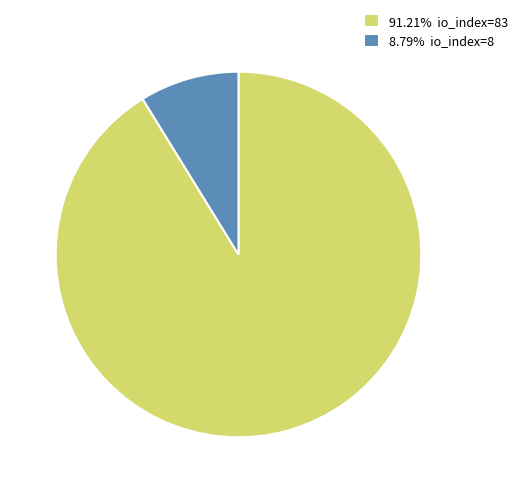

Is the sum of 8.79% io_index=8 and 91.21% io_index=83 greater than half?

Yes